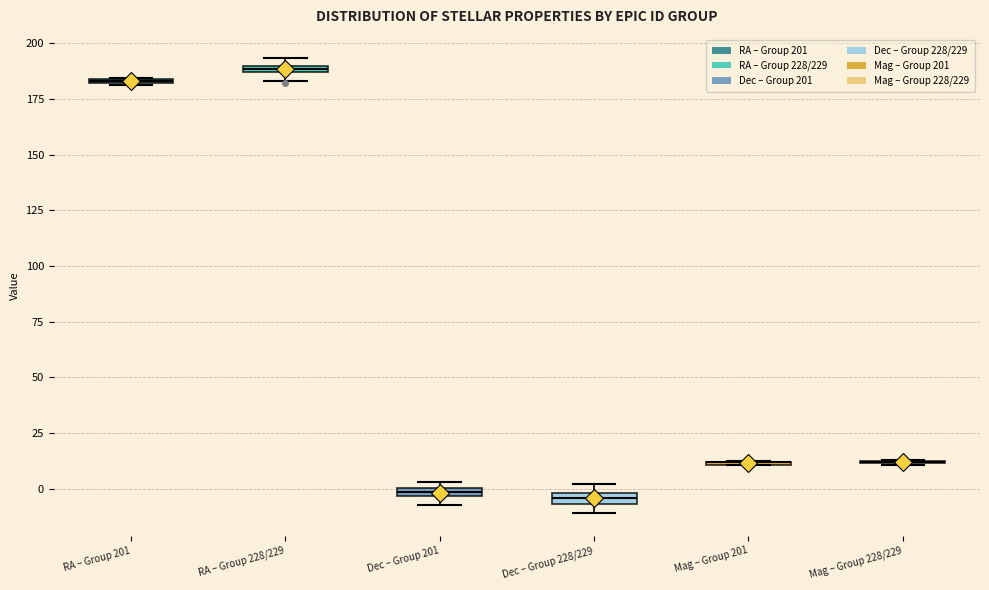

Where is the upper edge of the box for RA – Group 201 on the y-axis? The values are not printed on the chart, so give them approximately, as read against the axis.

185